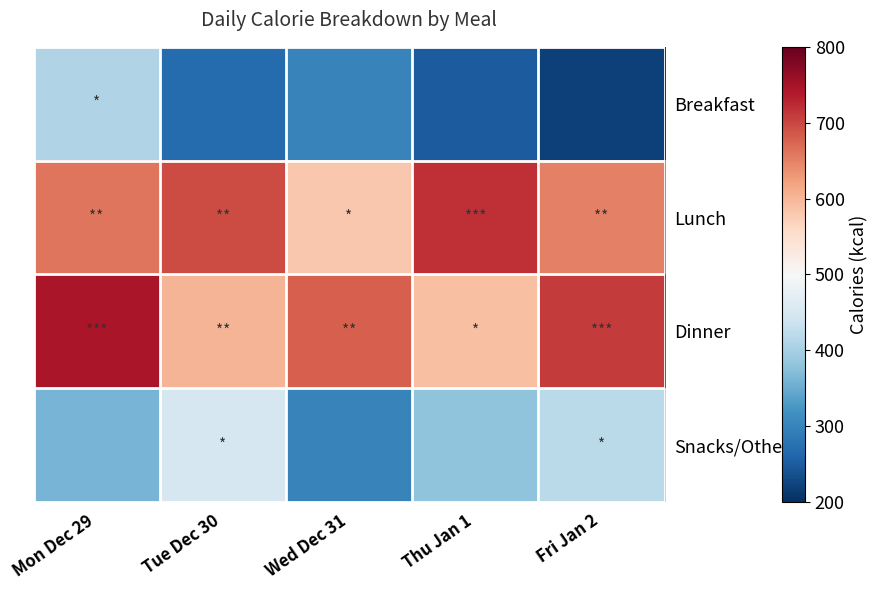

At which category is the sum across all series the highest?

Mon Dec 29